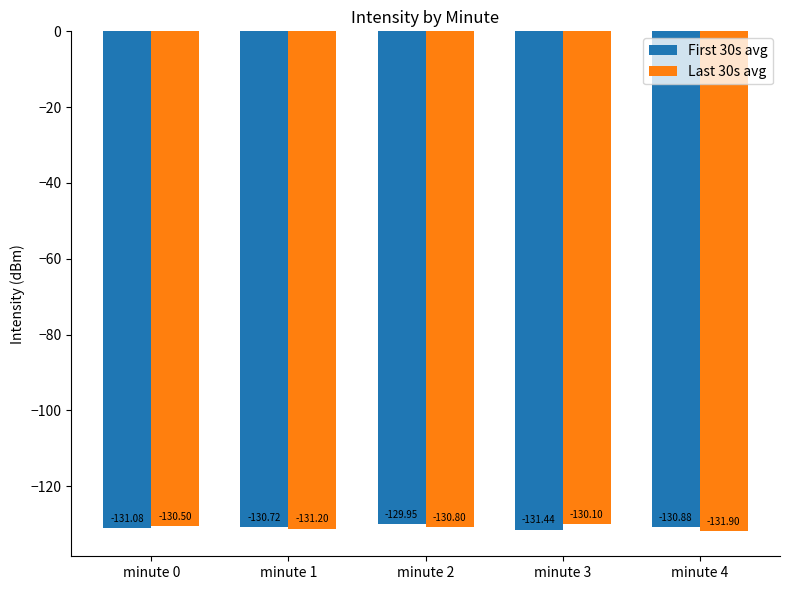

How many bars are there in total?

10